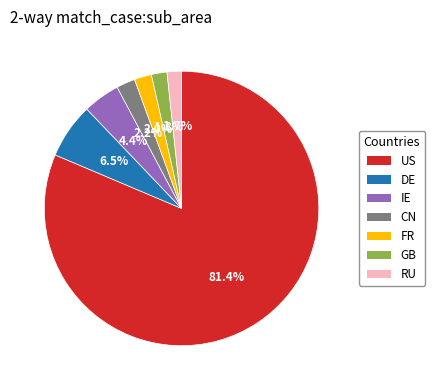

Combined, do DE and US account for over 50%?

Yes